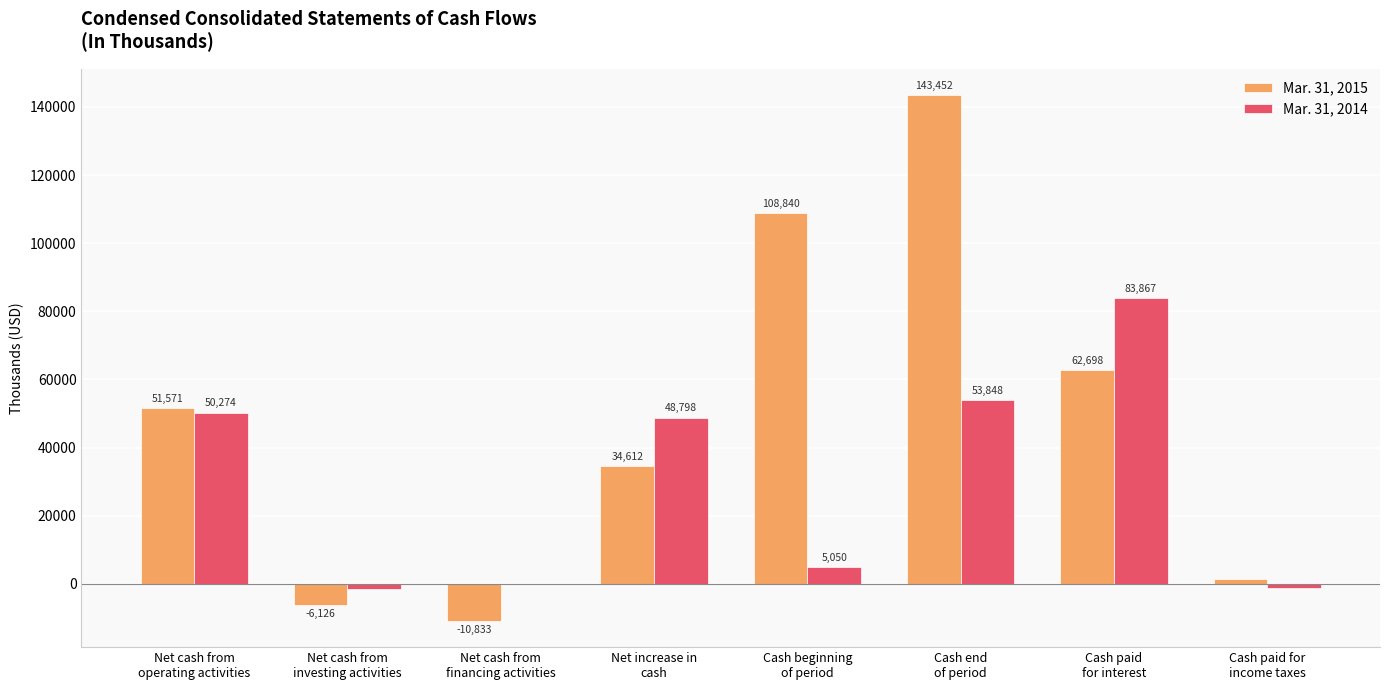

Which series has the largest total across all categories?

Mar. 31, 2015